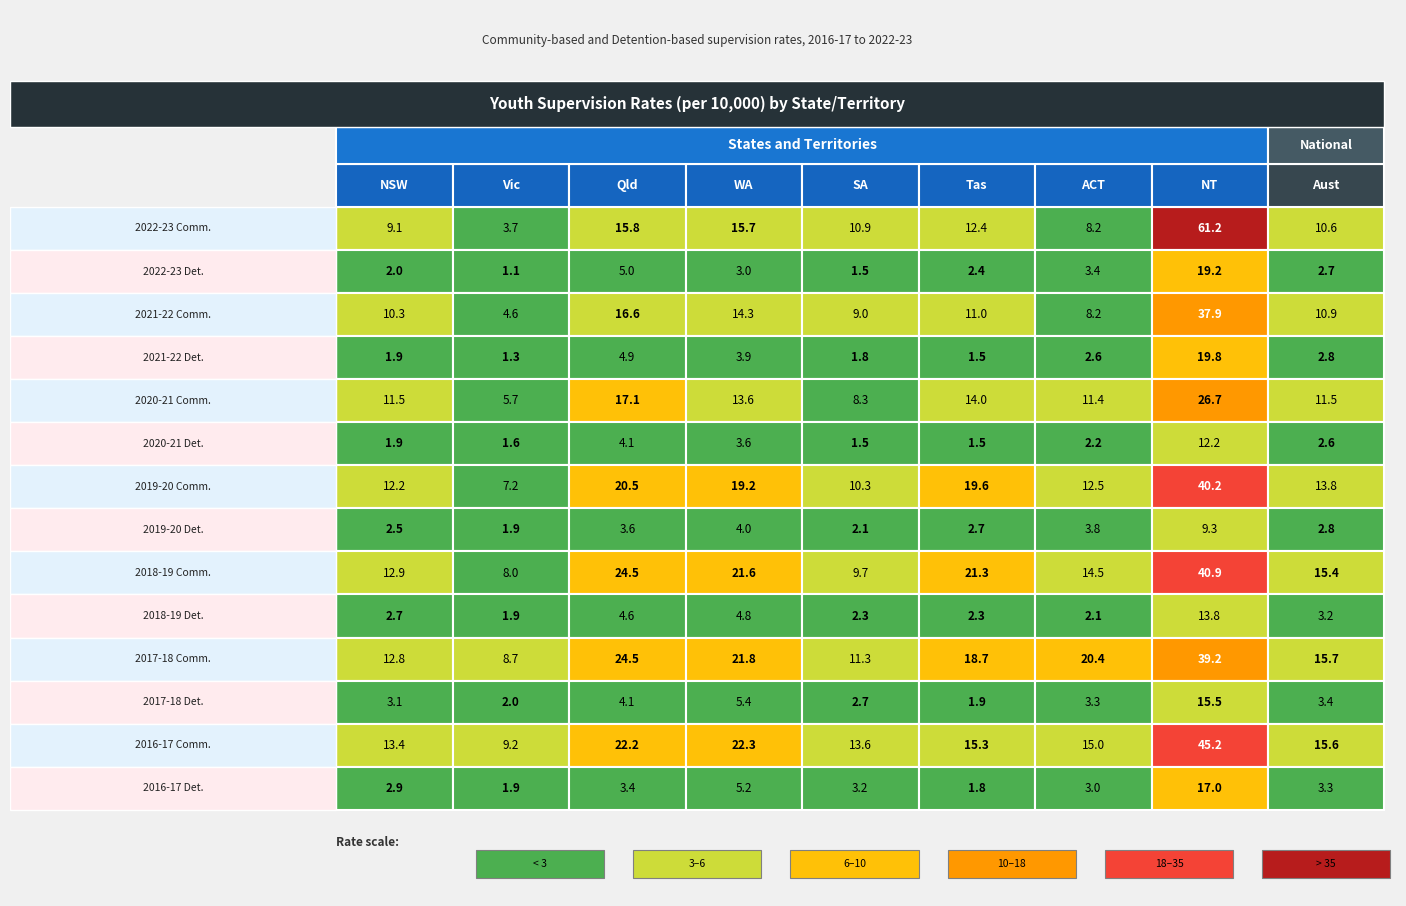

What is the difference between the SA values at 3 and 12?

11.8